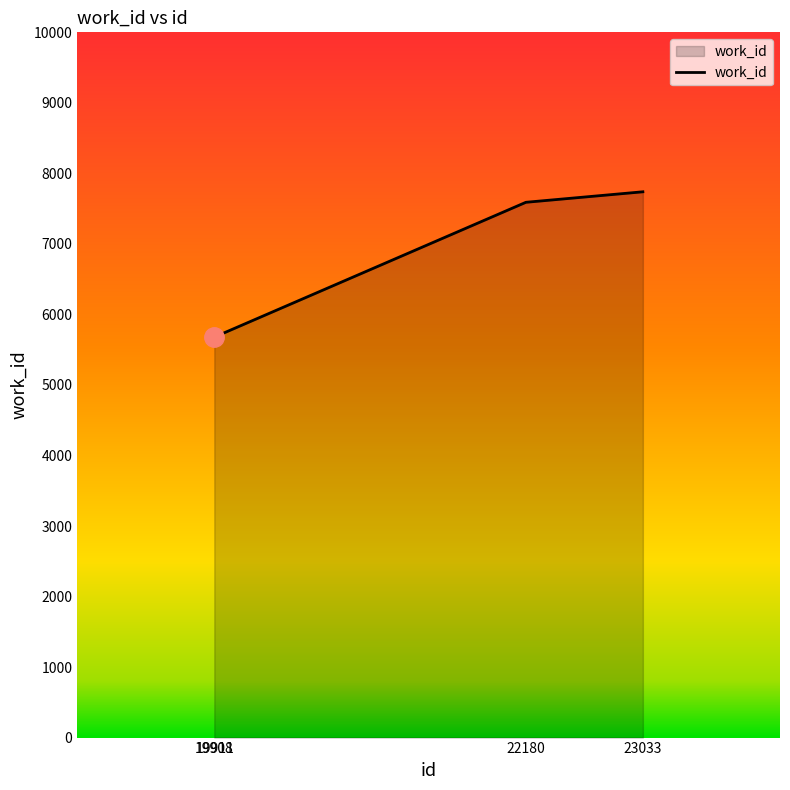

What is the minimum value shown in the chart?

5681